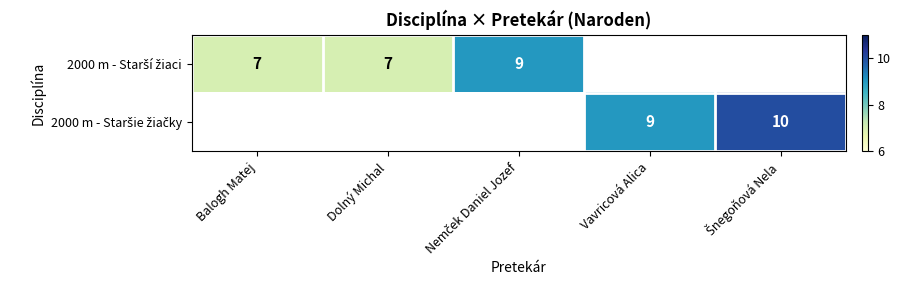

Is the value of 2000 m - Staršie žiačky at Dolný Michal greater than the value of 2000 m - Starší žiaci at Balogh Matej?

No